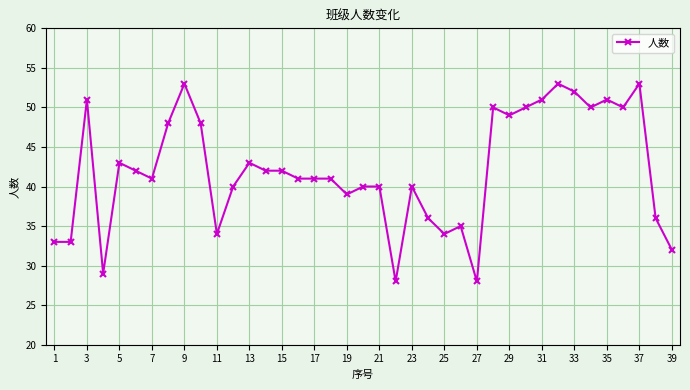

True or false: there are more than 0 points higher than both neighbors.

True